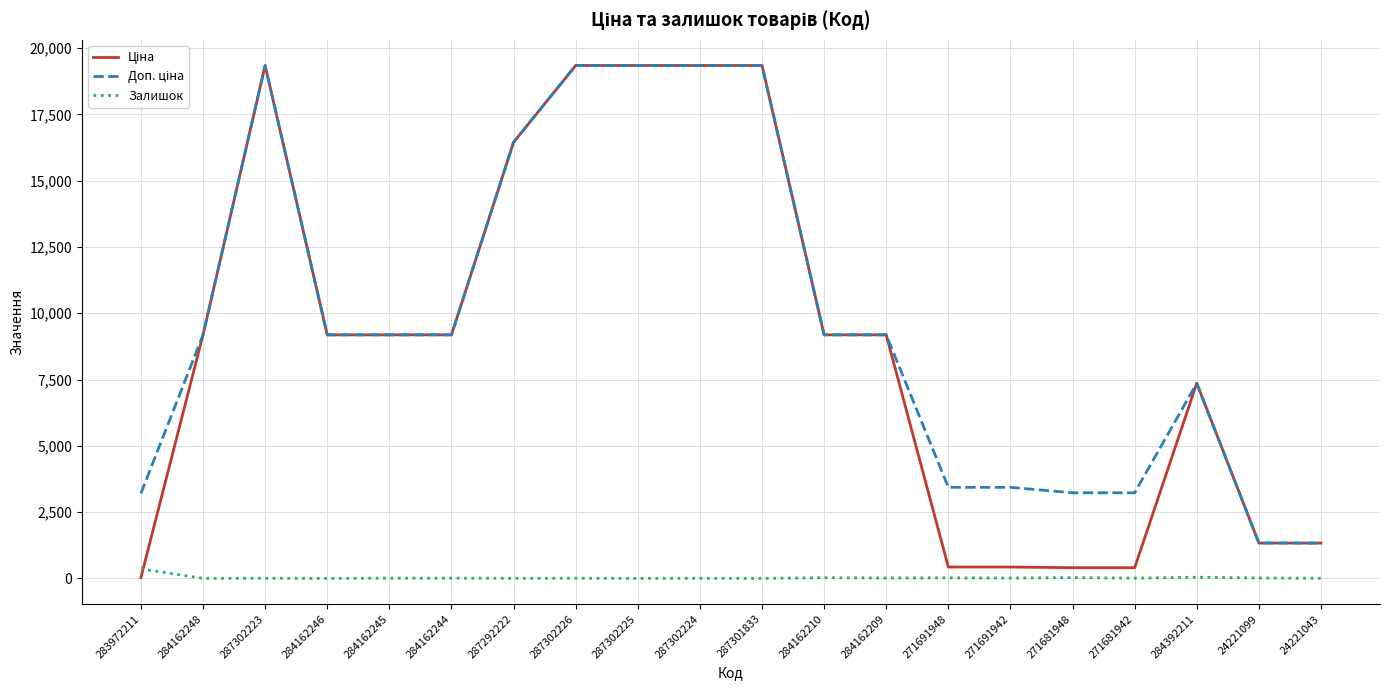

Is it true that Залишок equals 17.0 at 284162209?

True